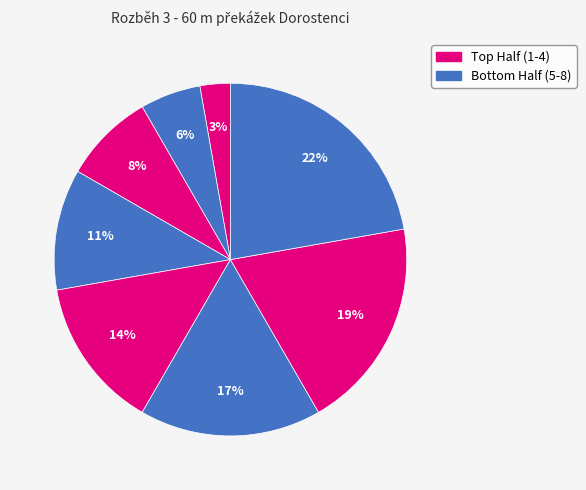

Rank the categories by value from highest to lowest.

Kňáva Maxim, Skřeček David, Petrikovič Lukáš, Schneider Sebastian, Zedníček Jiří, Vrbata David, Lawson Samuel, Kret Marek